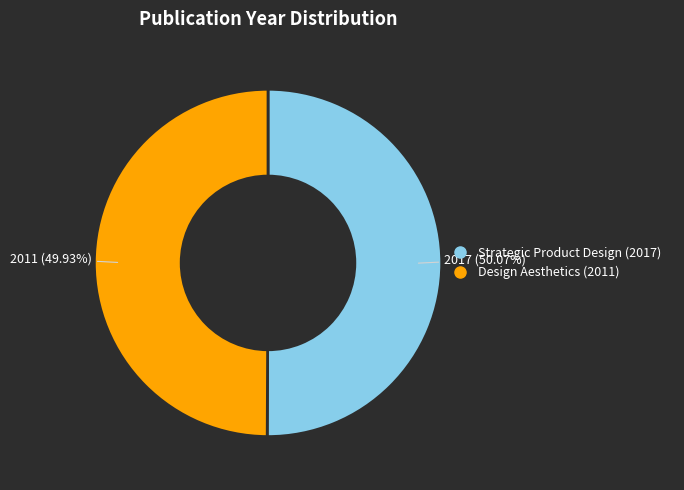

How much of the chart is everything except Design Aesthetics (2011)?

50.1%